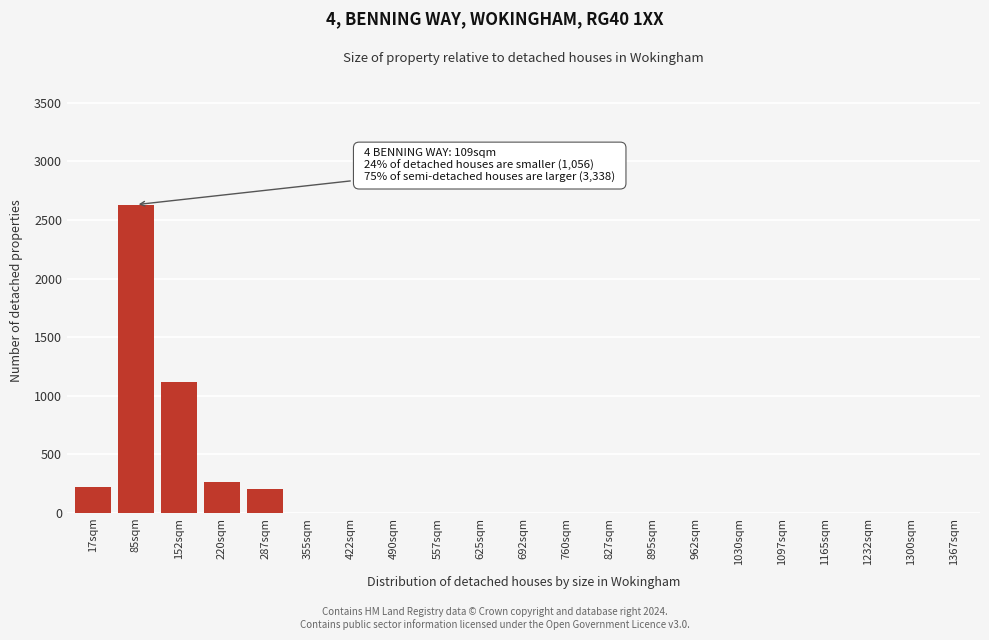

Reading left to right, list all the values displayed in this chart.

17sqm=220	85sqm=2630	152sqm=1120	220sqm=260	287sqm=200	355sqm=0	422sqm=0	490sqm=0	557sqm=0	625sqm=0	692sqm=0	760sqm=0	827sqm=0	895sqm=0	962sqm=0	1030sqm=0	1097sqm=0	1165sqm=0	1232sqm=0	1300sqm=0	1367sqm=0